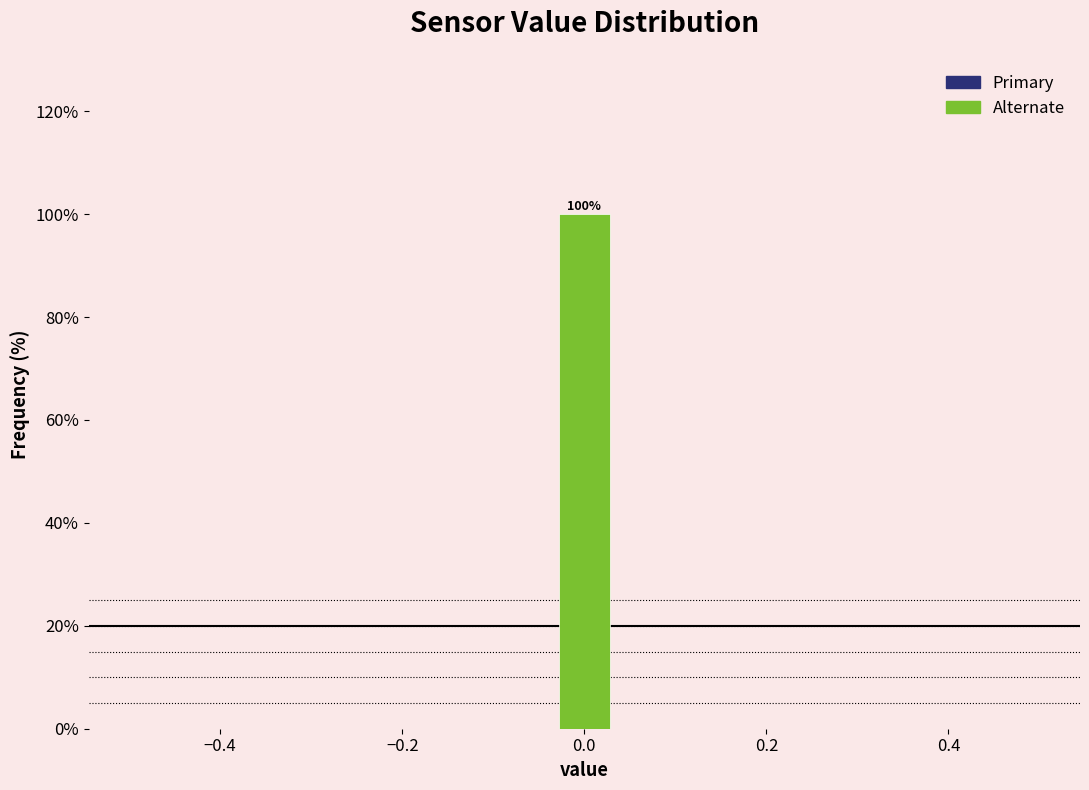

Read against the x-axis, roughly where is the centre of the tallest bar?

0.00